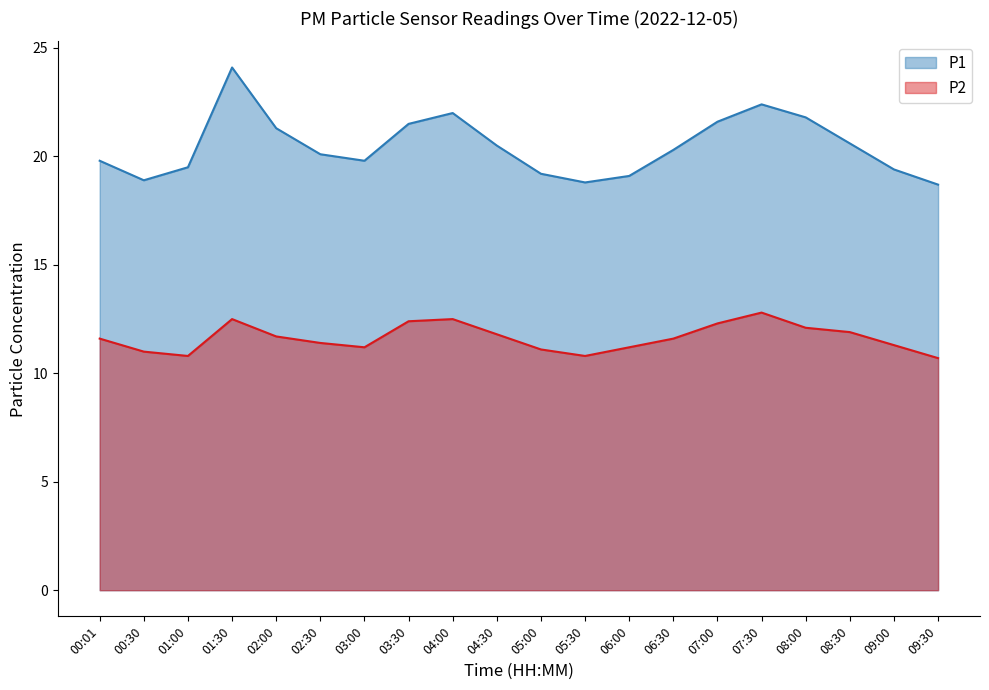

At which category is the sum across all series the highest?

01:30